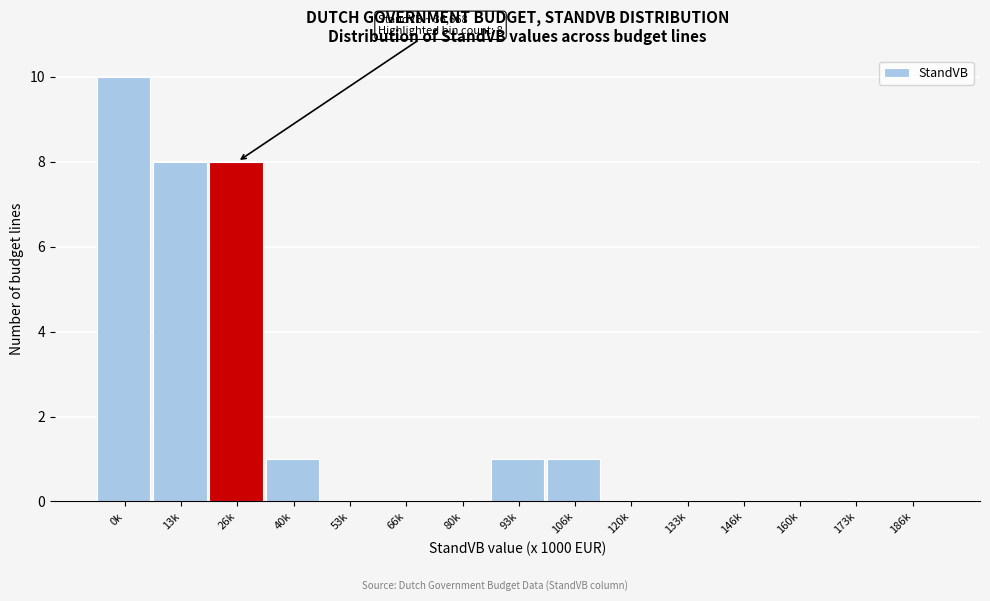

Reading right to left, what are all the values shown in this chart?

186k=0	173k=0	160k=0	146k=0	133k=0	120k=0	106k=1	93k=1	80k=0	66k=0	53k=0	40k=1	26k=8	13k=8	0k=10